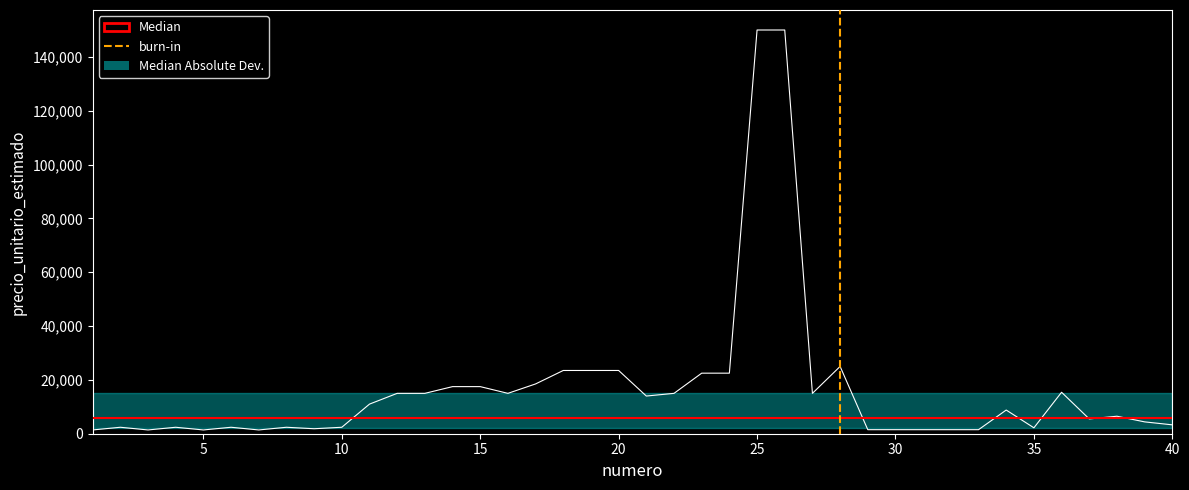

True or false: there are more than 0 points higher than both neighbors.

True